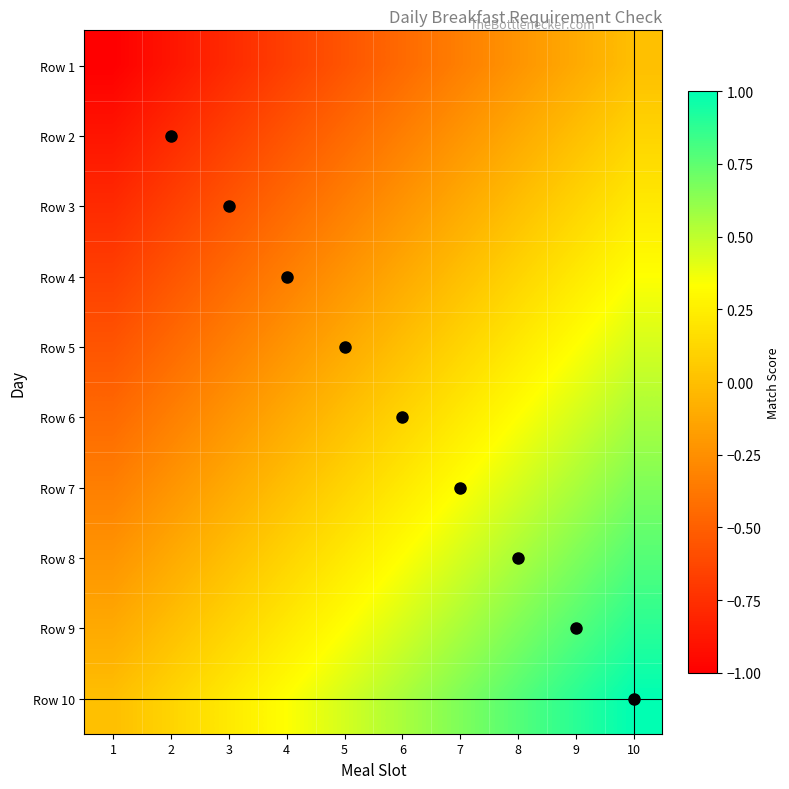

What is the minimum value shown in the chart?

-1.0